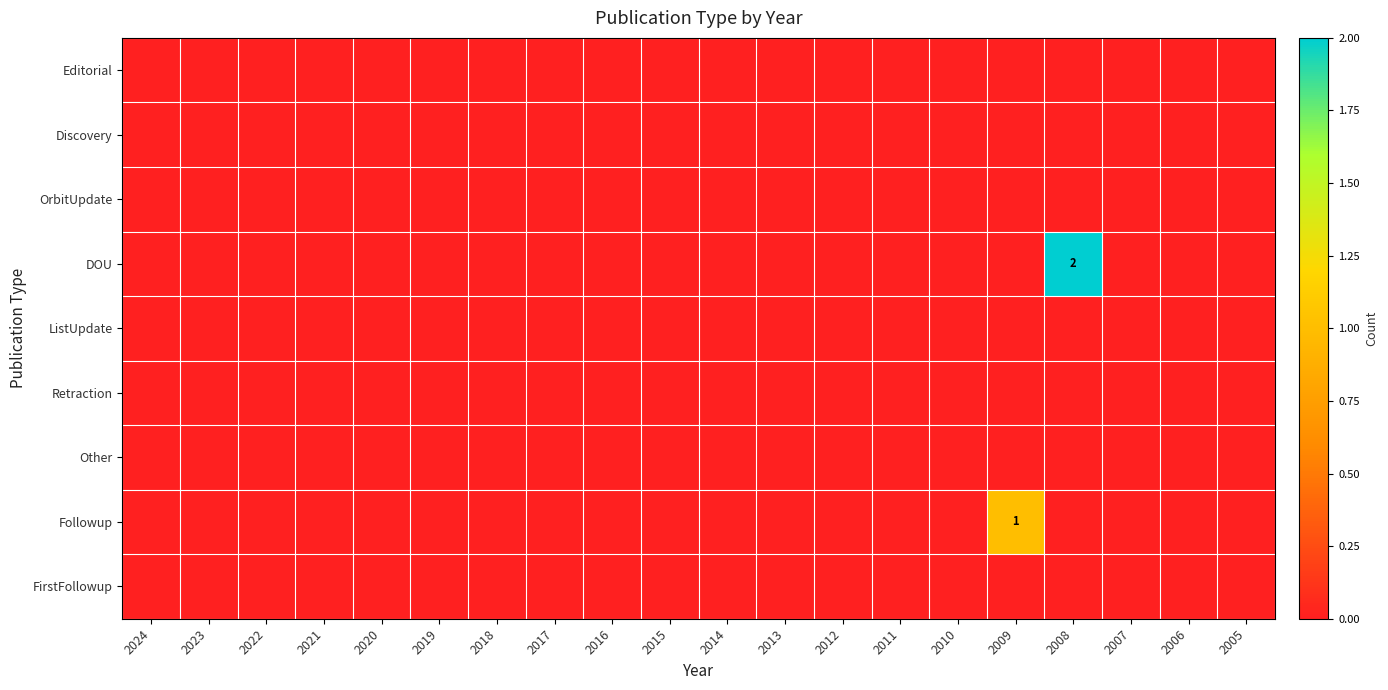

What is the highest value of the DOU series?

2